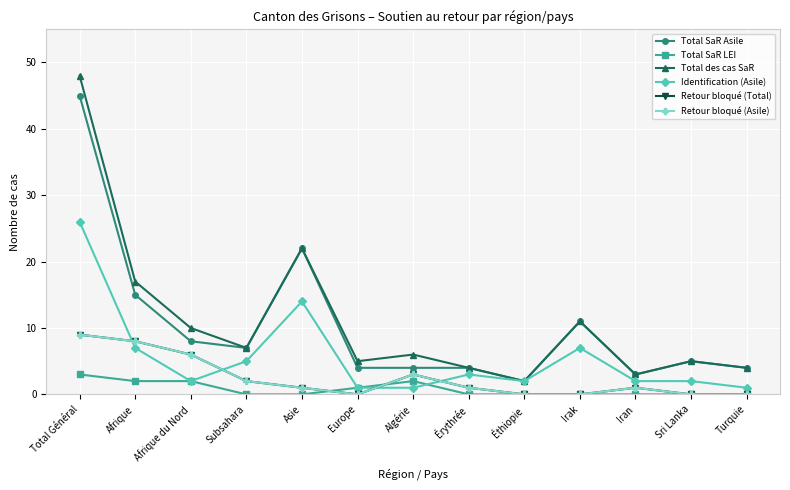

Rank the series at Turquie from lowest to highest value.

Total SaR LEI, Retour bloqué (Total), Retour bloqué (Asile), Identification (Asile), Total SaR Asile, Total des cas SaR